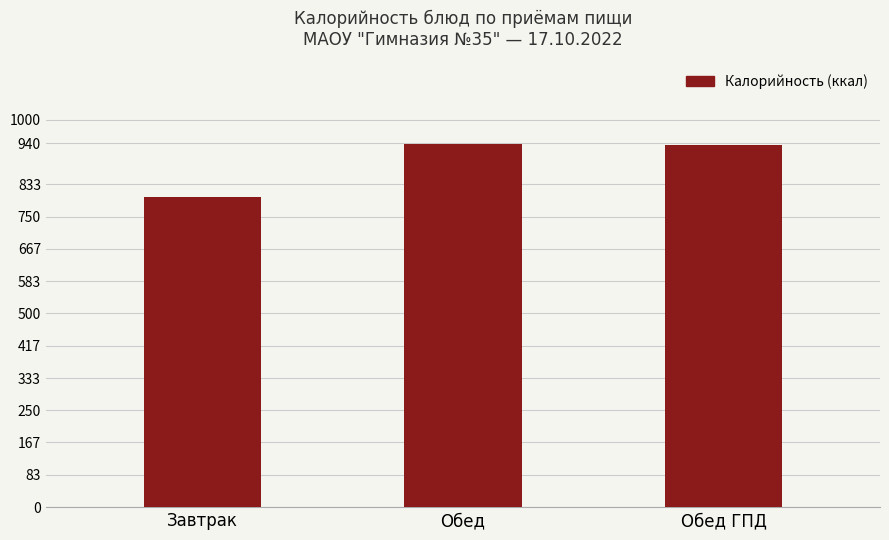

What value does the data have at Завтрак, to the nearest 10?

800